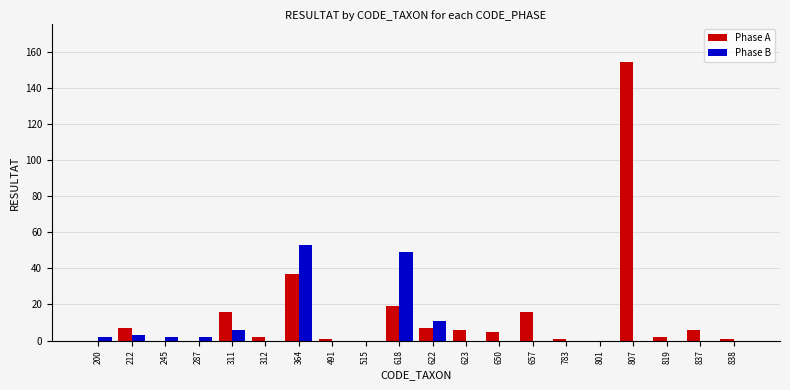

Reading left to right, extract all data points from this chart.

Phase A: 0	7	0	0	16	2	37	1	0	19	7	6	5	16	1	0	154	2	6	1
Phase B: 2	3	2	2	6	0	53	0	0	49	11	0	0	0	0	0	0	0	0	0